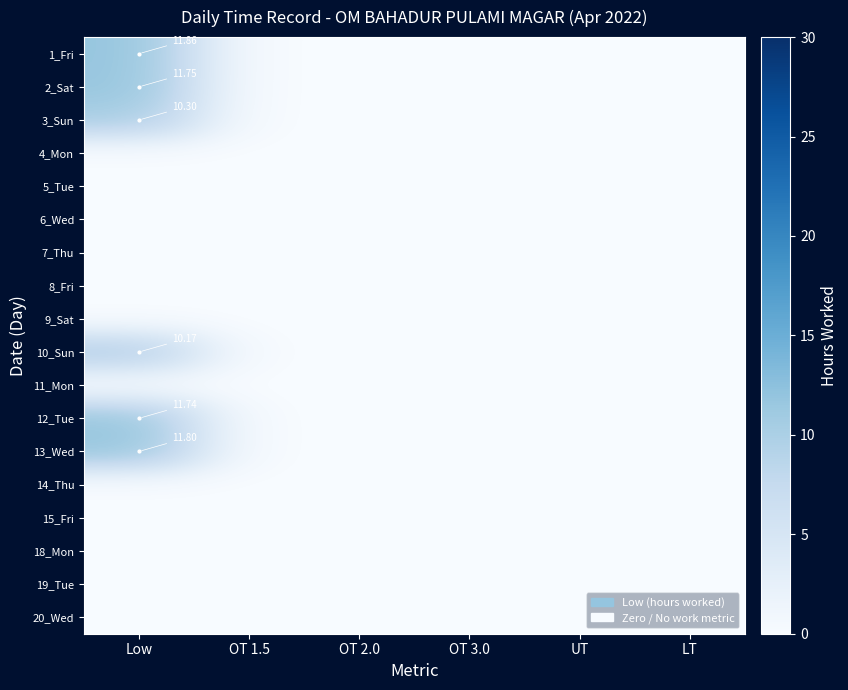

At which category is the sum across all series the highest?

Low